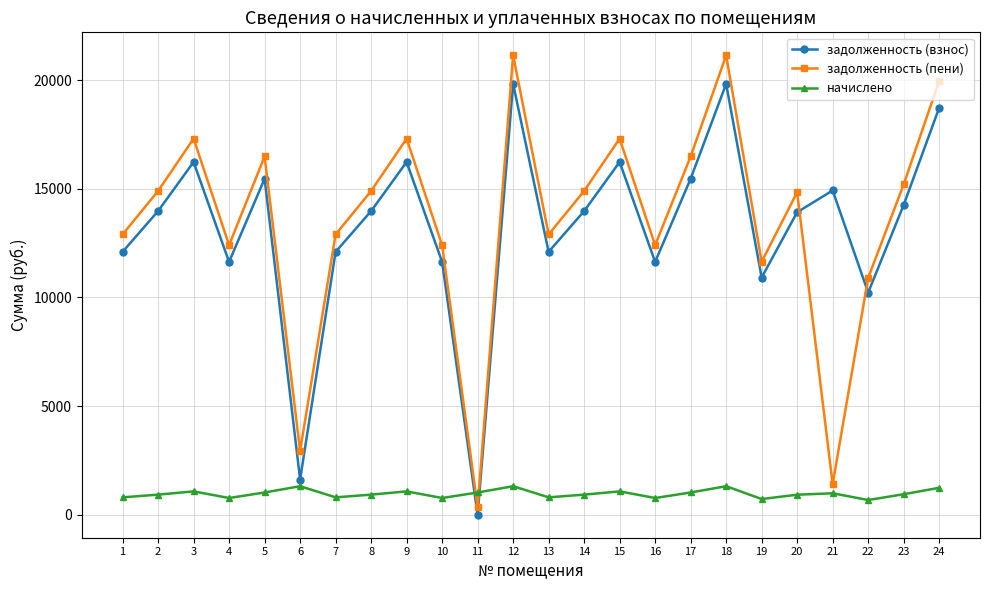

What are all the series names shown in the legend?

задолженность (взнос), задолженность (пени), начислено